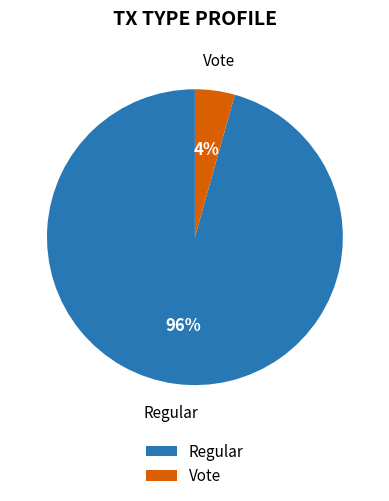

To the nearest percent, what portion does Vote represent?

4%